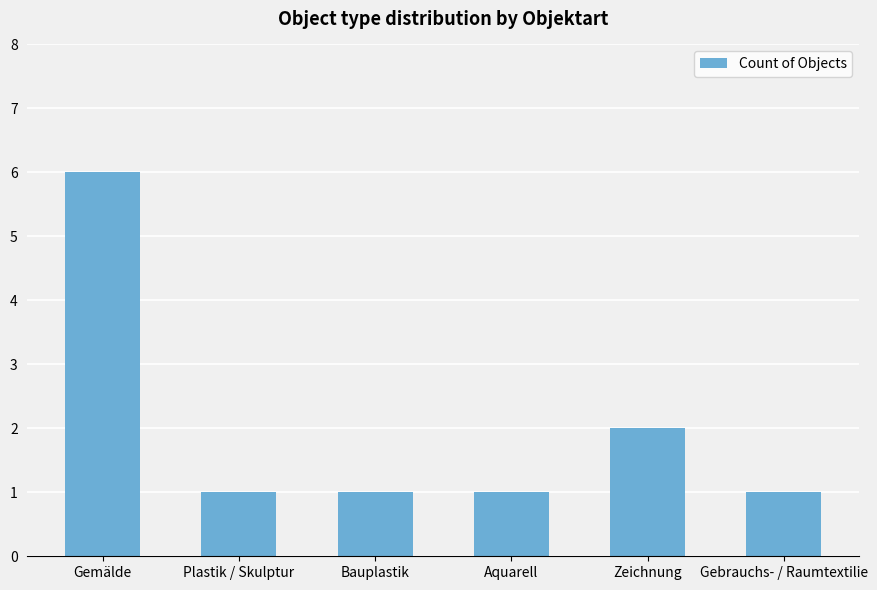

What is the change in value from Gemälde to Plastik / Skulptur?

-5